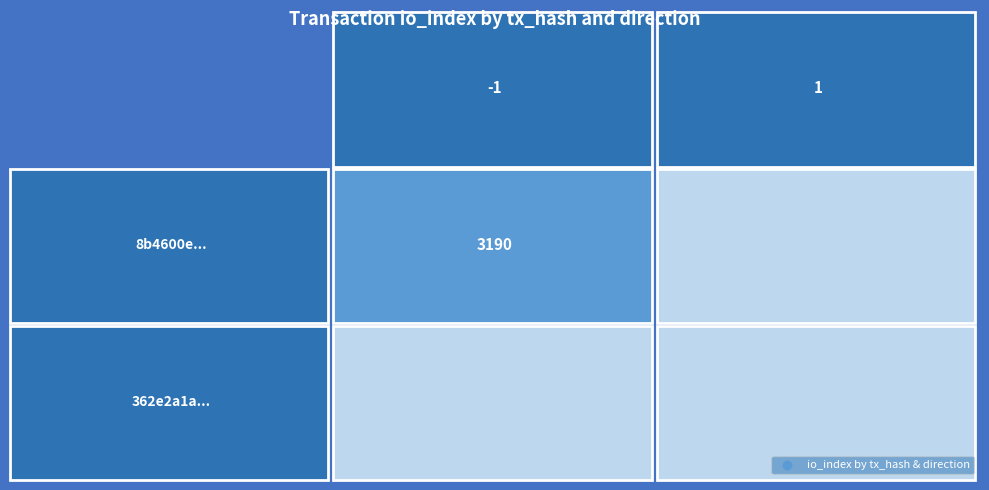

How many 8b4600e789eda3b7479b4e4ee9fdac1f89449c2 values are between 0 and 3190?

2